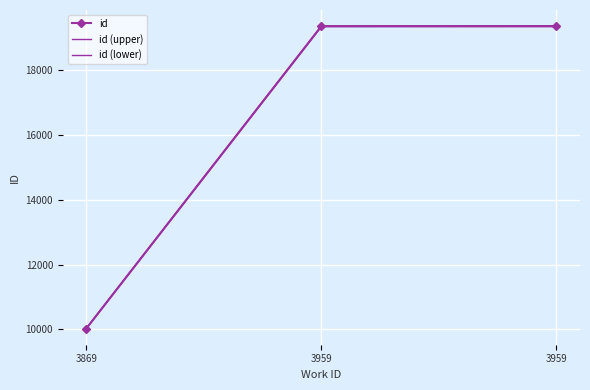

Reading right to left, list all the values displayed in this chart.

id: 19358.0	19357.0	10025.0
id (upper): 19367.7	19366.7	10030.0
id (lower): 19348.3	19347.3	10020.0